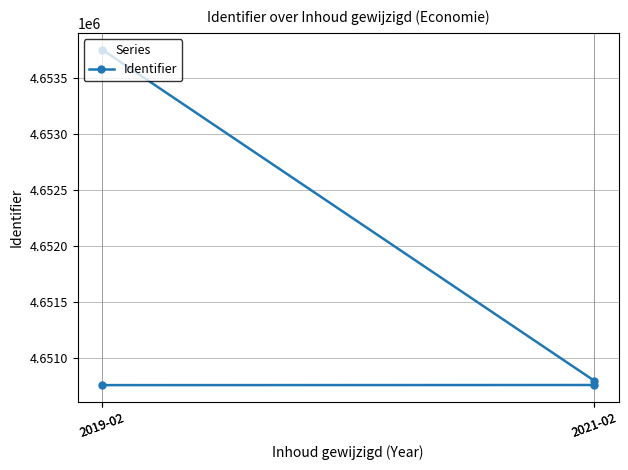

Reading right to left, list all the values displayed in this chart.

2019-02=4653756	2021-02=4650800	2021-02=4650760	2019-02=4650759